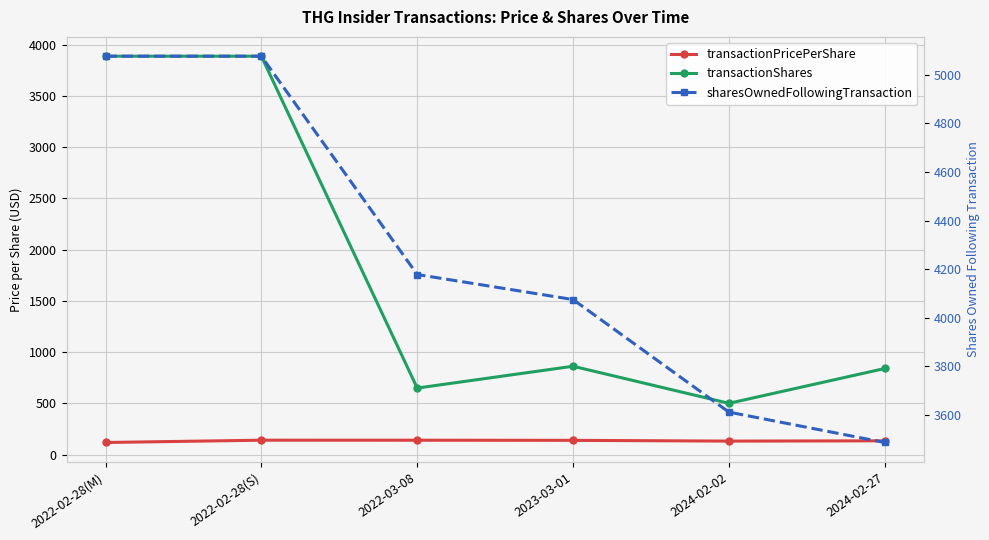

What is the total value across all series at 2023-03-01?

5075.5